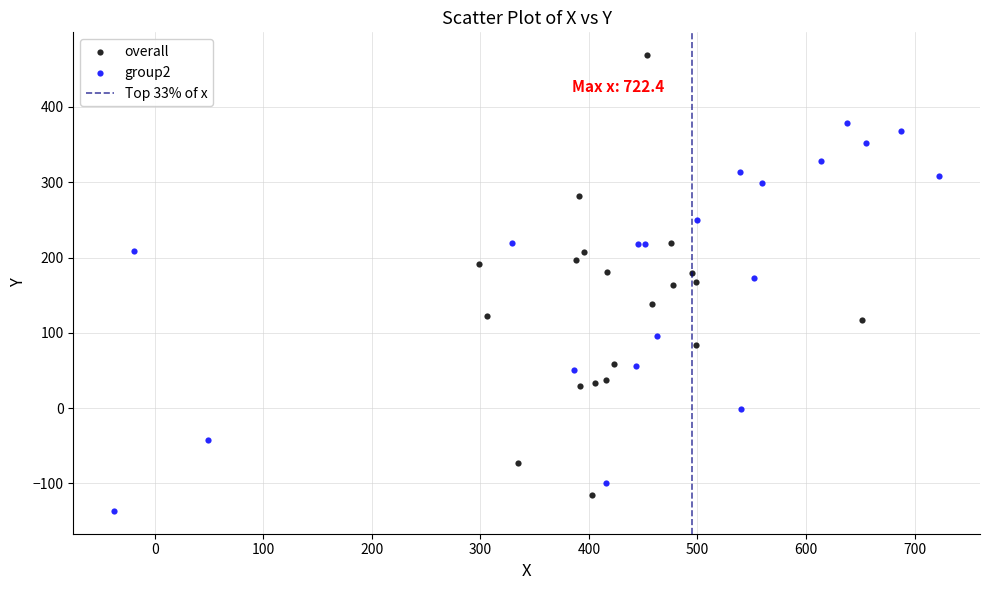

Which series has the largest Y range (max minus min)?

overall